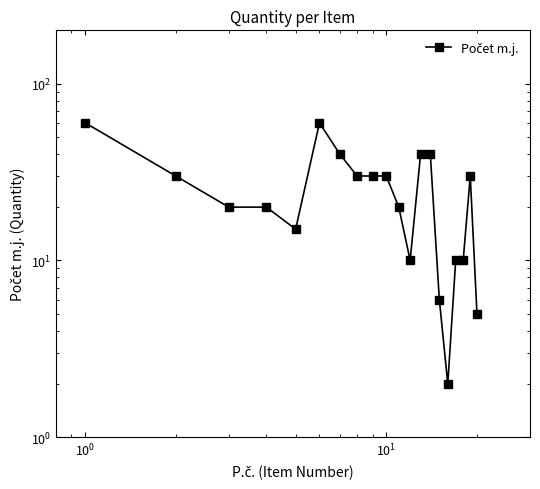

Does the chart have visible grid lines?

No